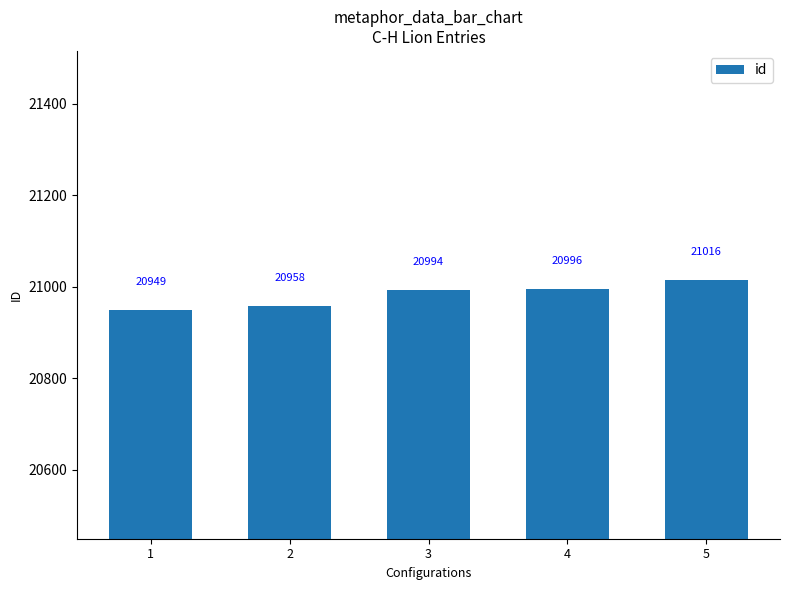

What is the value of the 4th bar from the left?

20996